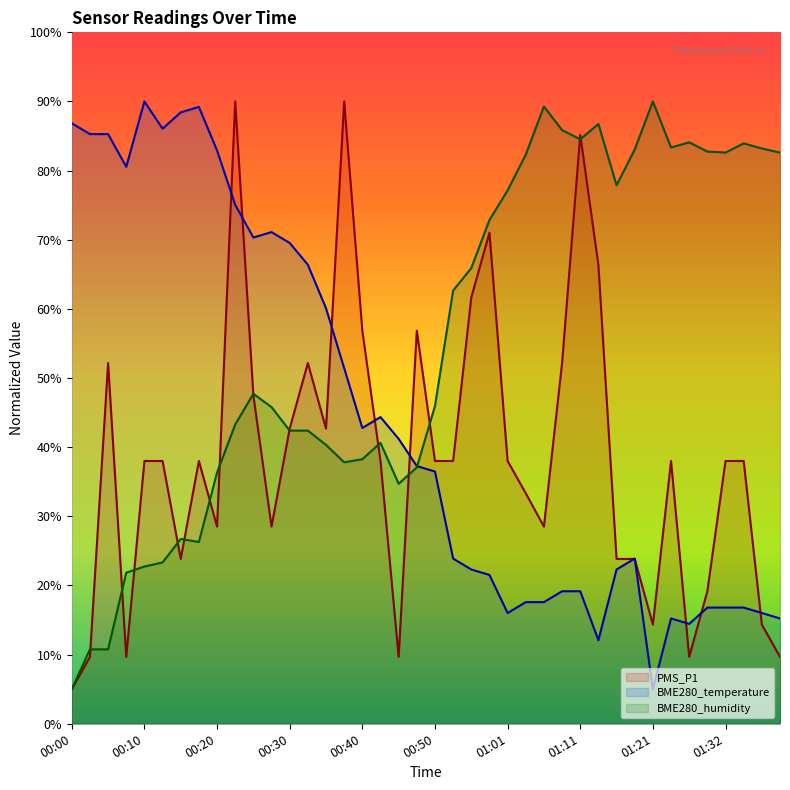

Reading left to right, transcribe all the data shown in this chart.

PMS_P1: 5.0	9.7	52.2	9.7	38.0	38.0	23.8	38.0	28.5	90.0	47.5	28.5	42.7	52.2	42.7	90.0	56.9	38.0	9.7	56.9	38.0	38.0	61.7	71.0	38.0	33.3	28.5	52.2	85.2	66.3	23.8	23.8	14.4	38.0	9.7	19.2	38.0	38.0	14.4	9.7
BME280_temperature: 86.9	85.3	85.3	80.6	90.0	86.1	88.4	89.2	82.9	75.0	70.3	71.1	69.5	66.4	60.1	51.4	42.8	44.4	41.2	37.3	36.5	23.9	22.3	21.5	16.0	17.6	17.6	19.2	19.2	12.1	22.3	23.9	5.0	15.2	14.4	16.8	16.8	16.8	16.0	15.2
BME280_humidity: 5.0	10.8	10.8	21.9	22.7	23.3	26.7	26.3	36.3	43.3	47.7	45.8	42.4	42.4	40.3	37.8	38.3	40.6	34.7	37.1	45.9	62.7	65.9	72.9	77.1	82.3	89.3	85.9	84.5	86.7	77.9	83.1	90.0	83.3	84.1	82.8	82.6	83.9	83.2	82.6